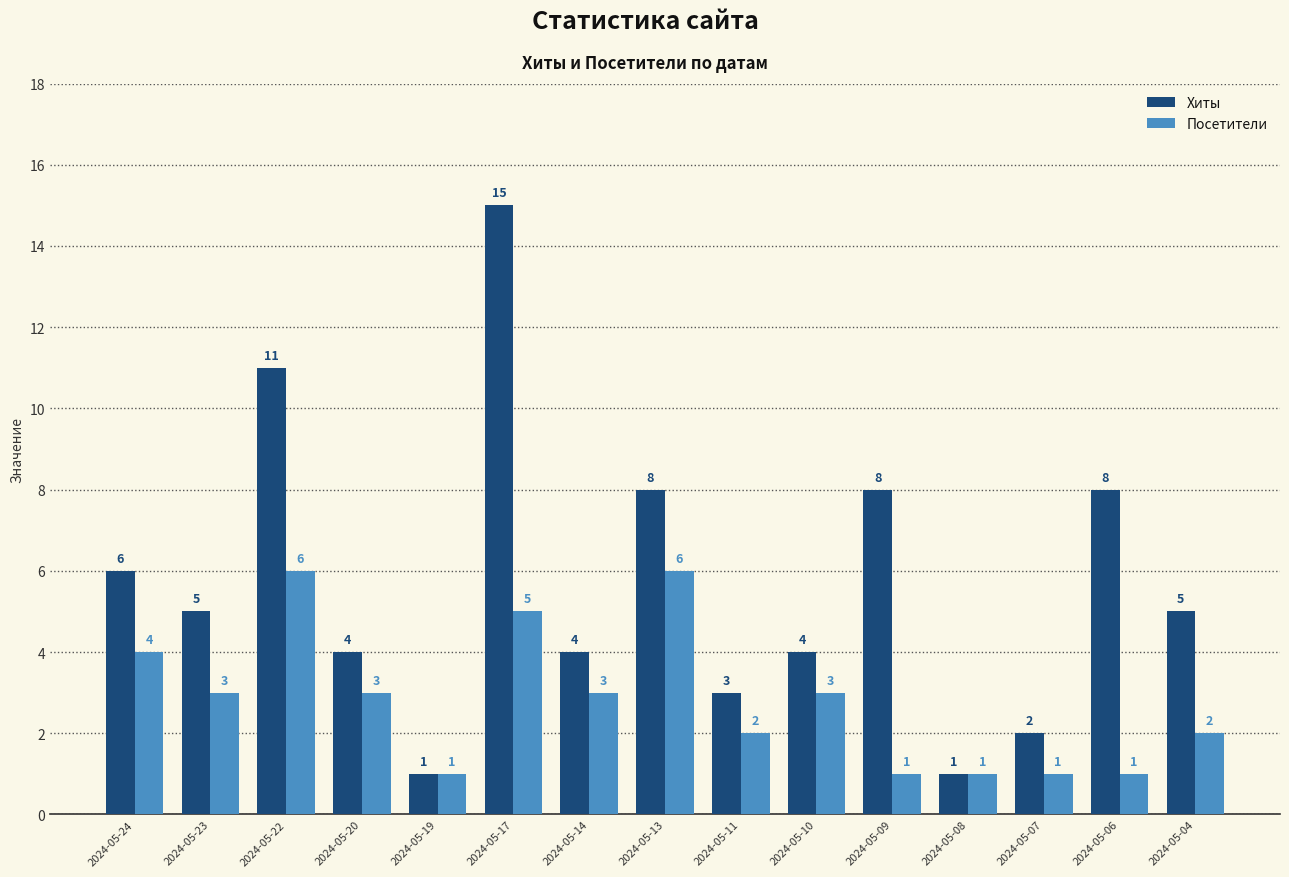

What is the value of the Посетители bar at the 12th from the left?

1